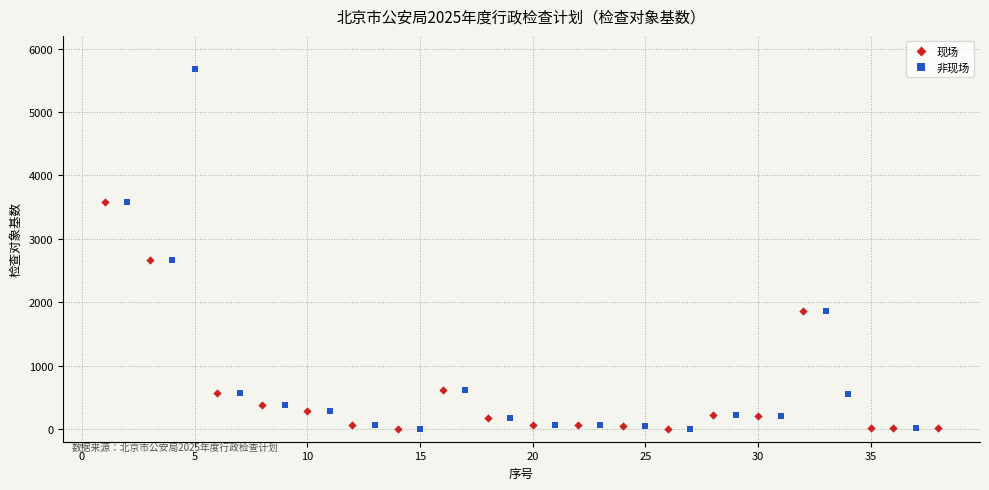

Which series contains the highest Y value?

非现场